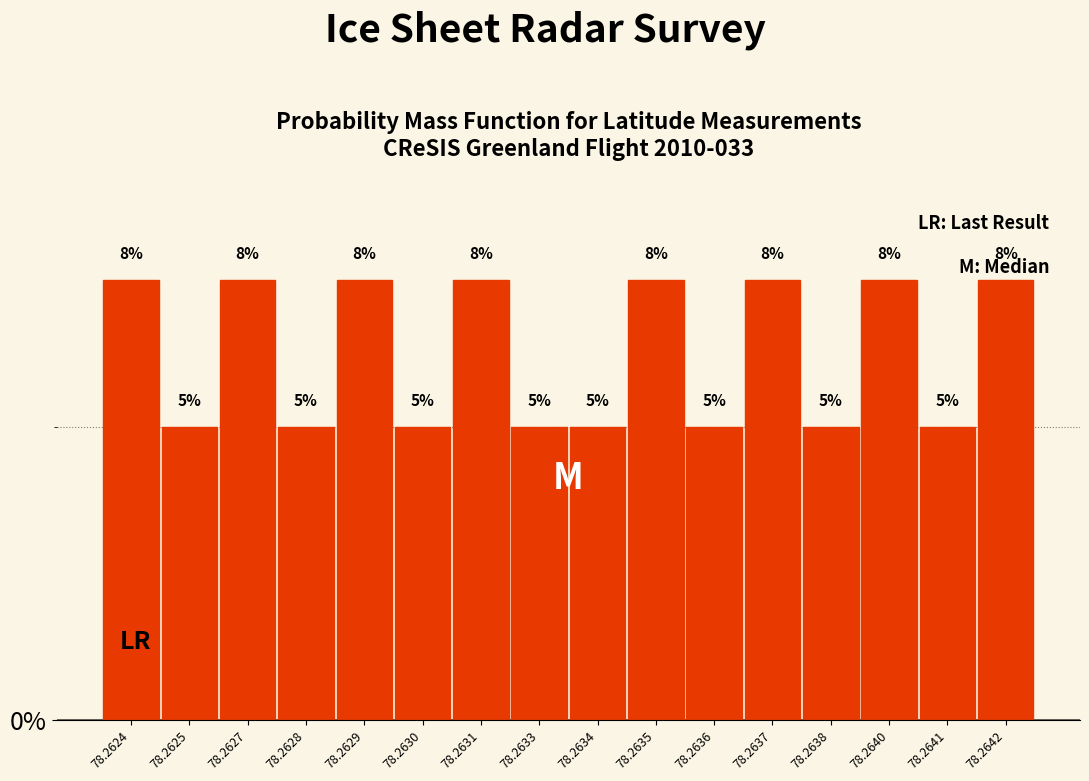

What is the ratio of the value at 78.2638 to the value at 78.2633?

1.0